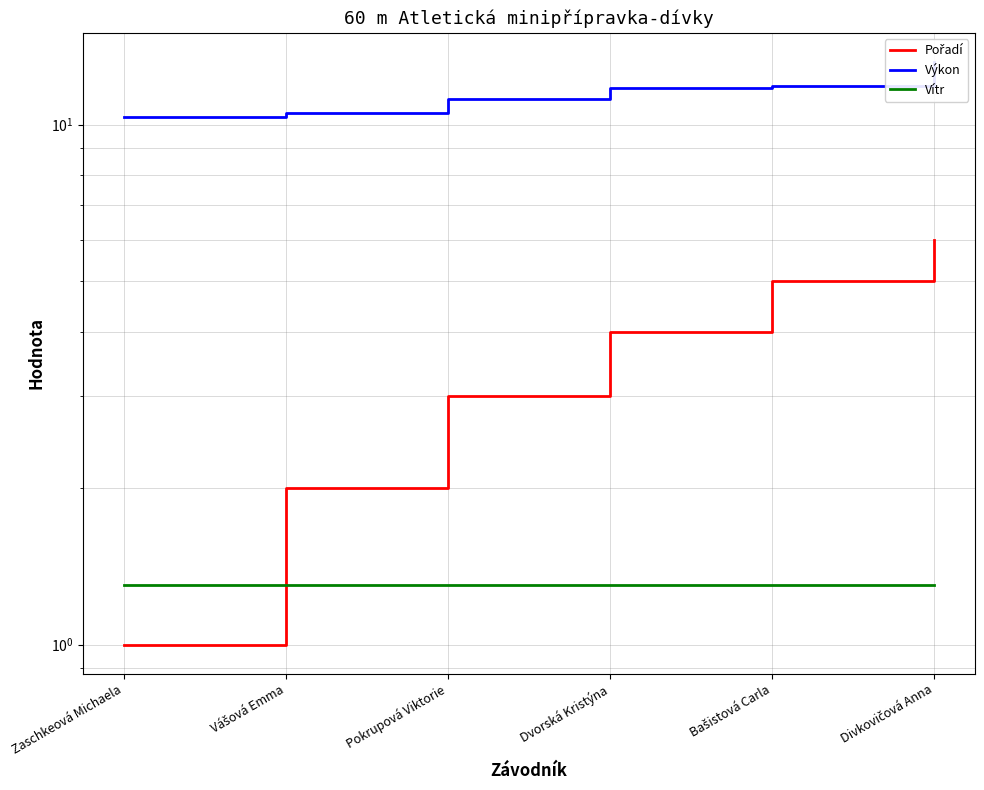

Reading left to right, what are all the values shown in this chart?

Pořadí: 1.0	2.0	3.0	4.0	5.0	6.0
Výkon: 10.3	10.6	11.2	11.8	11.9	13.2
Vítr: 1.3	1.3	1.3	1.3	1.3	1.3